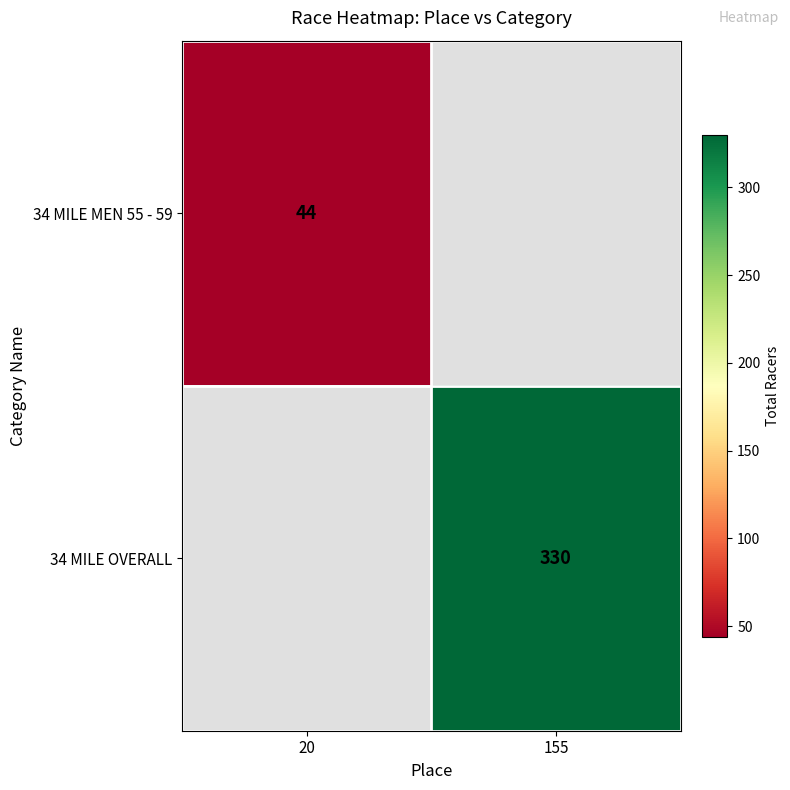

Count the number of data series in this chart.

2